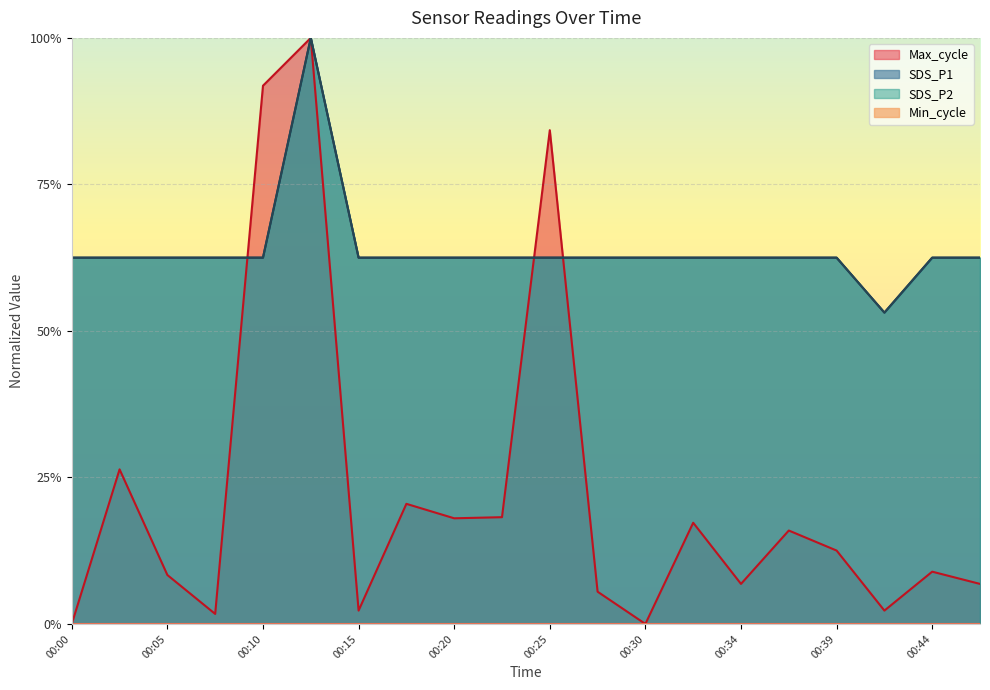

At which category does SDS_P1 reach its first local valley?

00:42